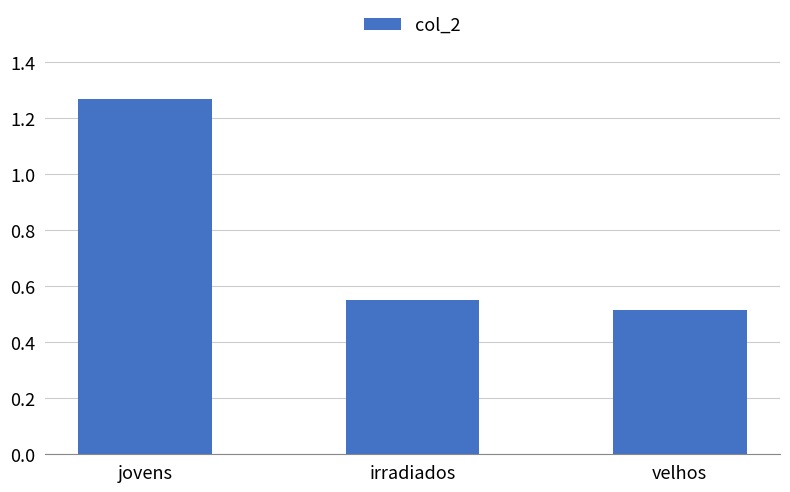

The value at jovens is 0.3. True or false?

False